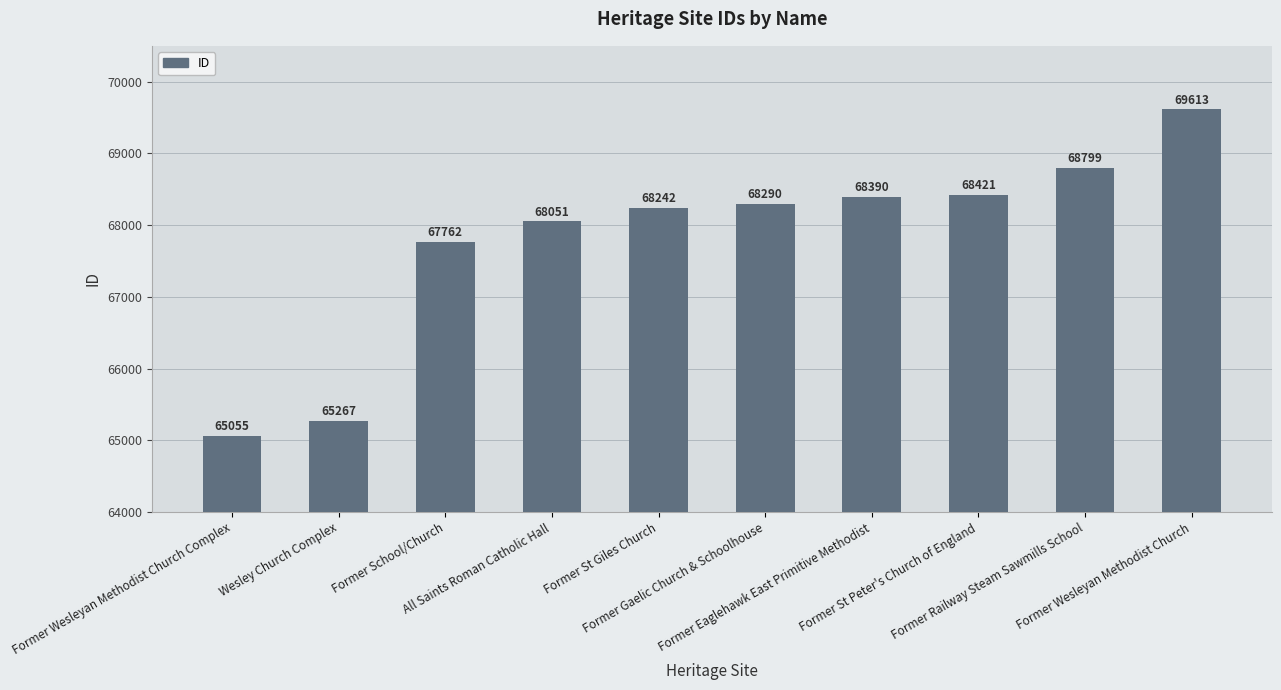

True or false: the data shows 68390 at Former Eaglehawk East Primitive Methodist.

True